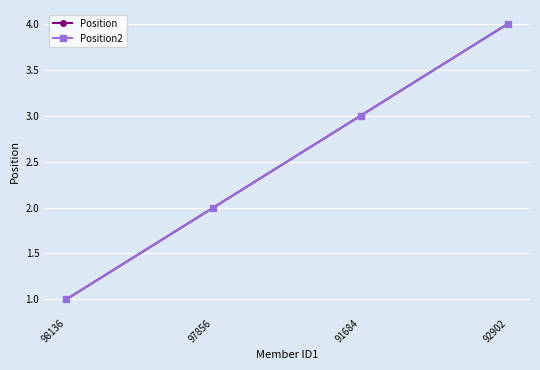

Is this an area chart (filled region under the line)?

No